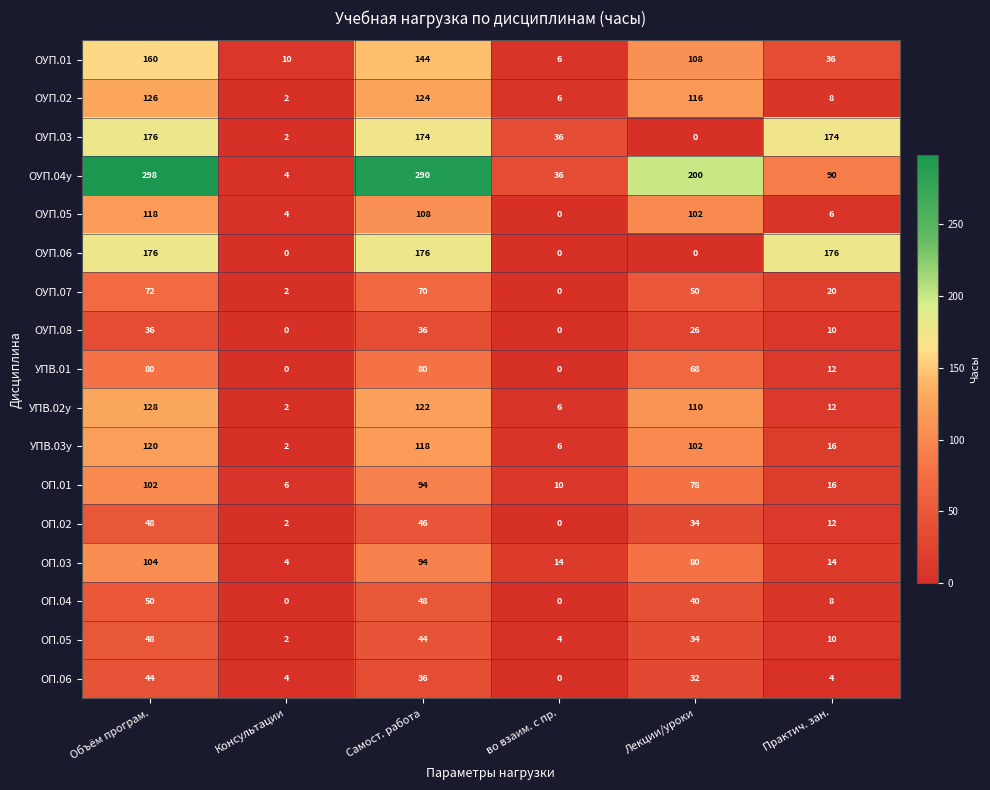

What is the difference between the maximum and minimum values in the ОП.06 series?

44